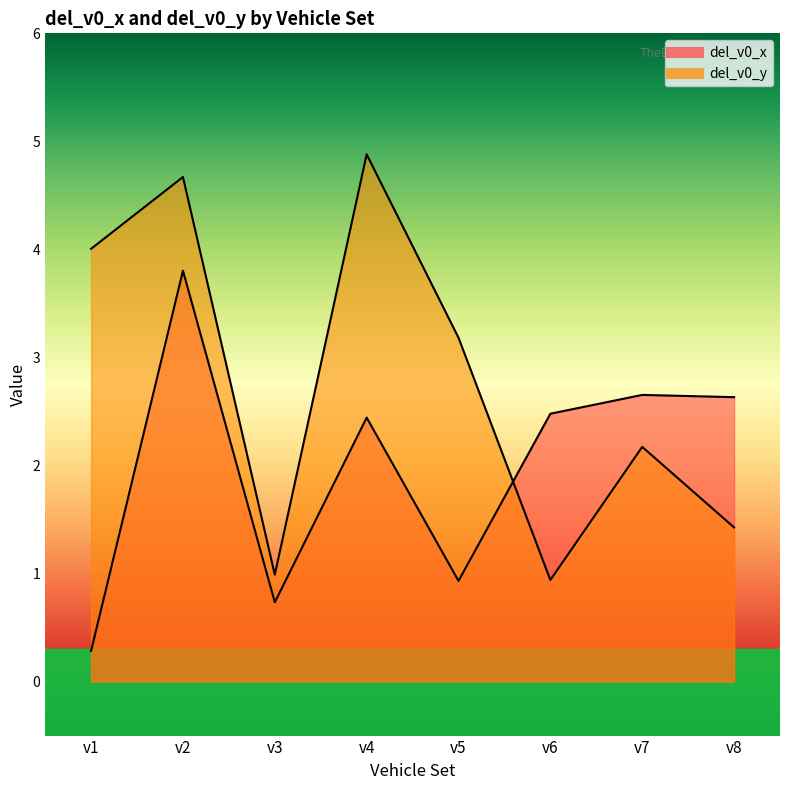

At which category is the sum across all series the highest?

v2